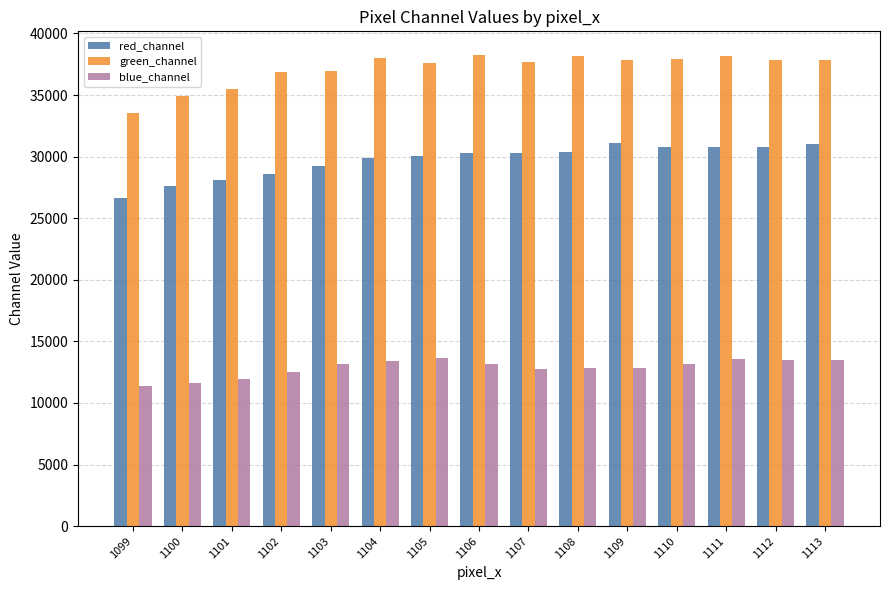

What is the difference between the red_channel values at 1104 and 1110?

902